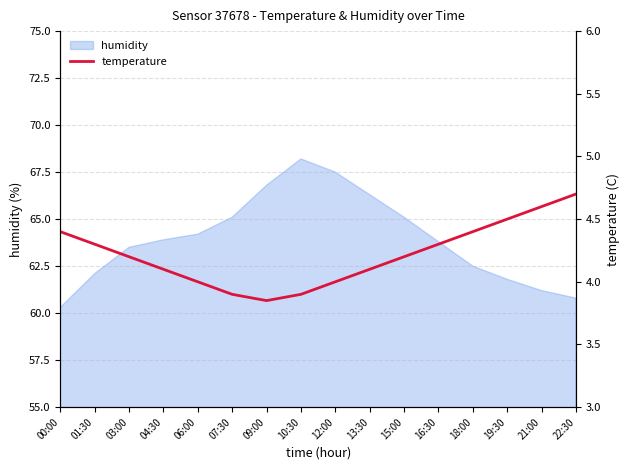

At which label does humidity first exceed 63?

03:00